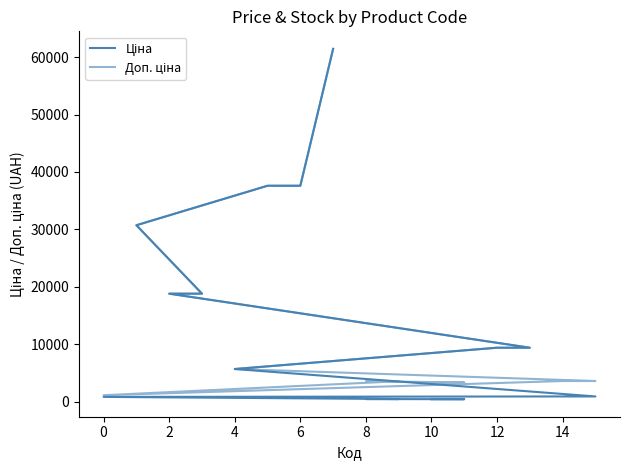

Is the value of Доп. ціна at 4 greater than the value of Ціна at 12?

No